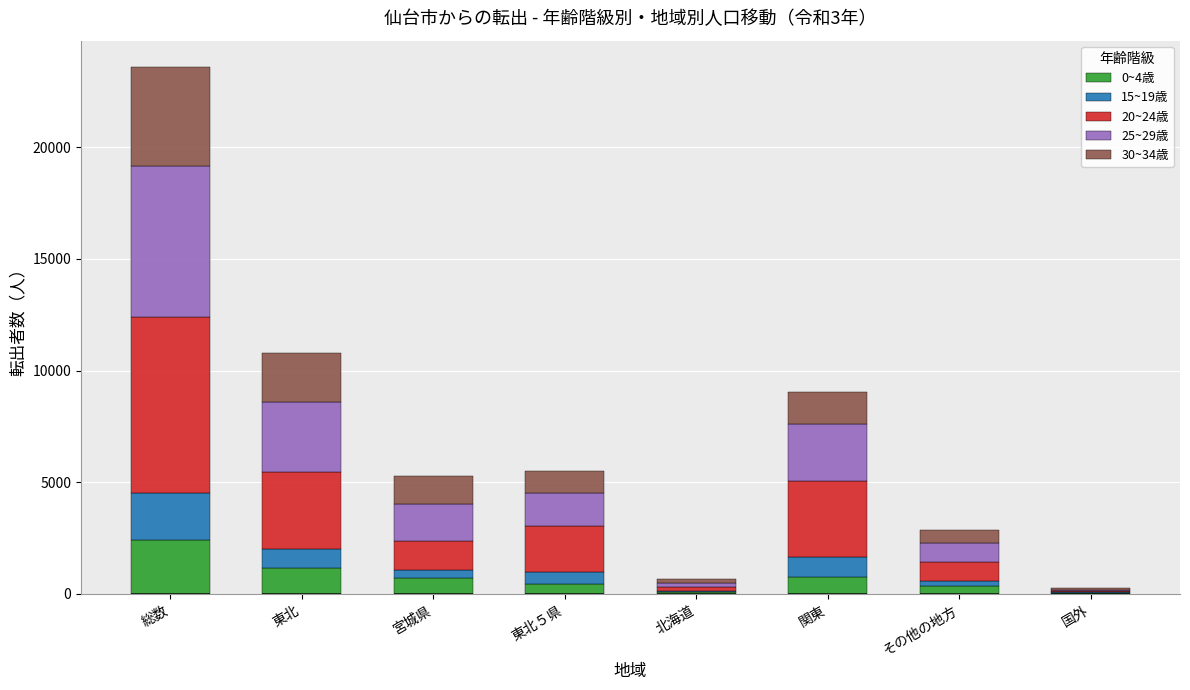

At which category is the sum across all series the highest?

総数